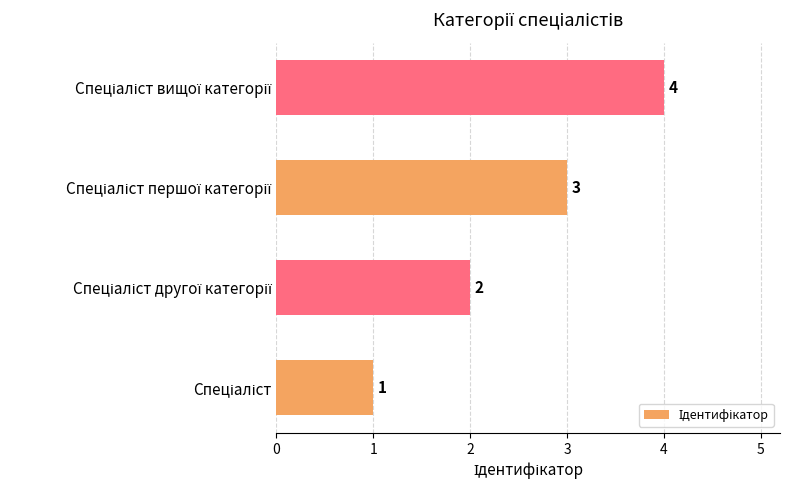

What is the difference between the maximum and second lowest values?

2